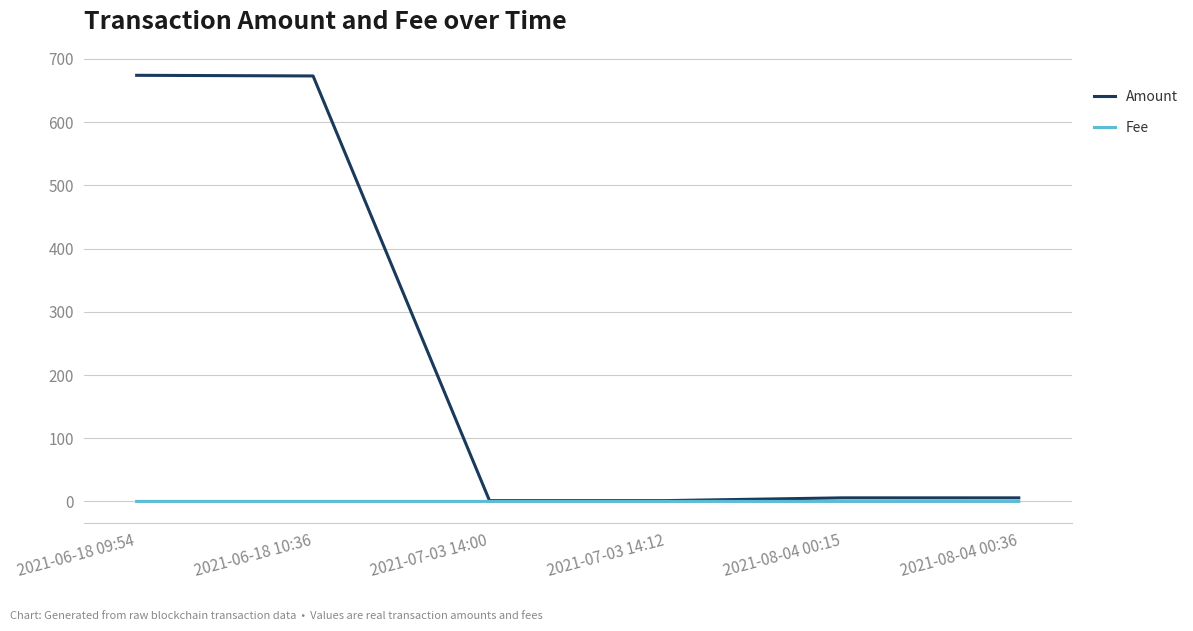

Which series has the largest total across all categories?

Amount